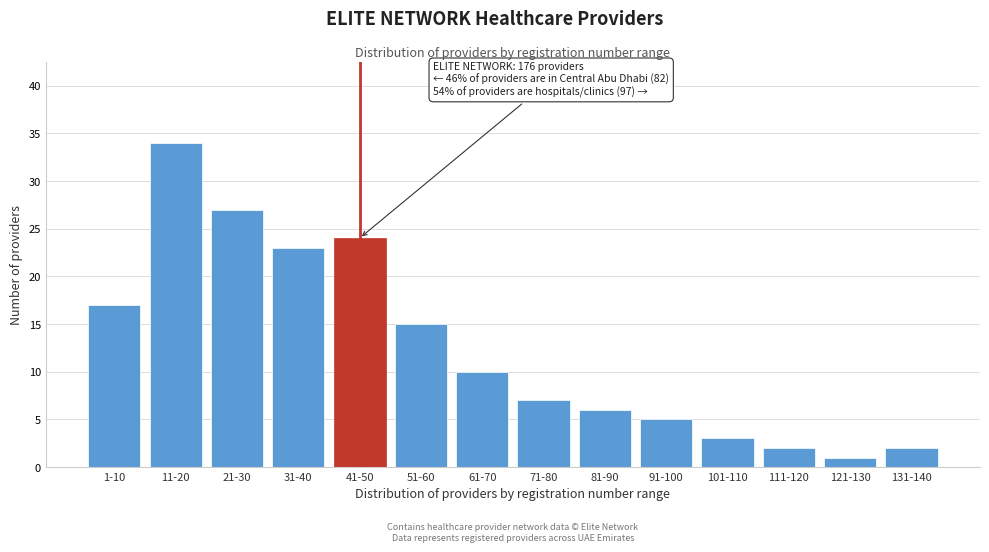

Reading left to right, transcribe all the data shown in this chart.

17	34	27	23	24	15	10	7	6	5	3	2	1	2